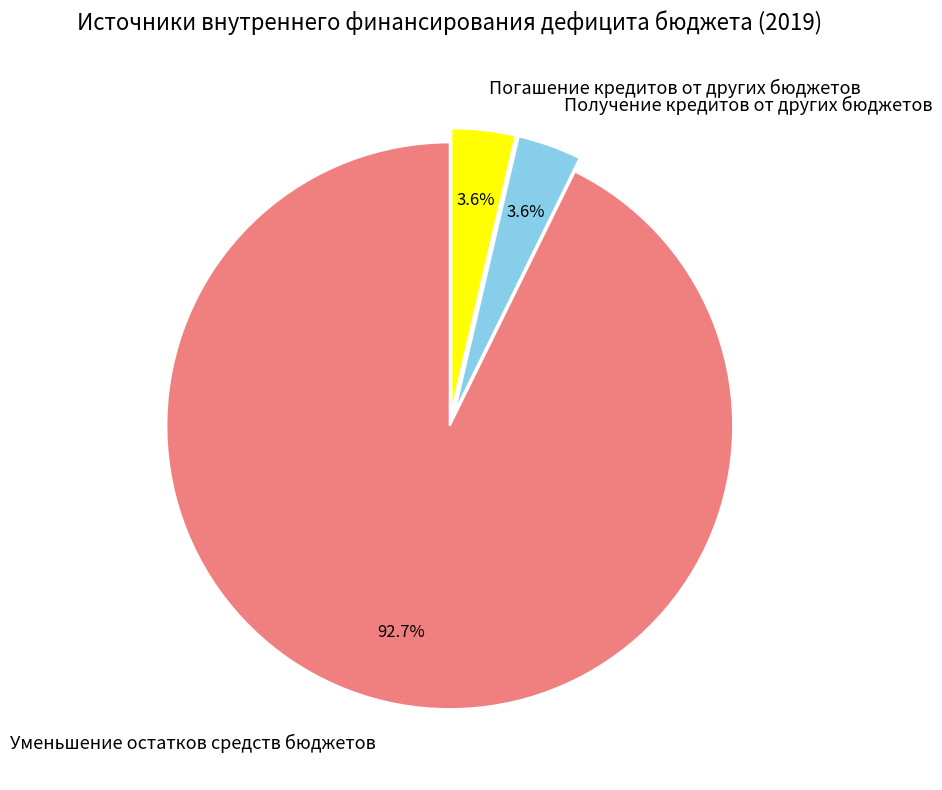

True or false: Получение кредитов от других бюджетов accounts for 11% of the total.

False